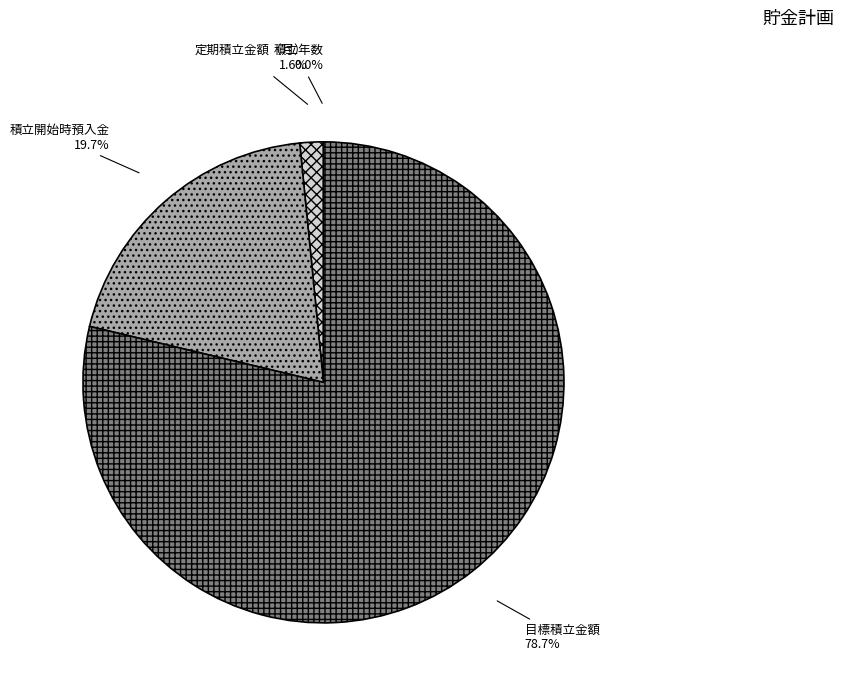

What portion of the pie excludes 定期積立金額（月）?

98.4%